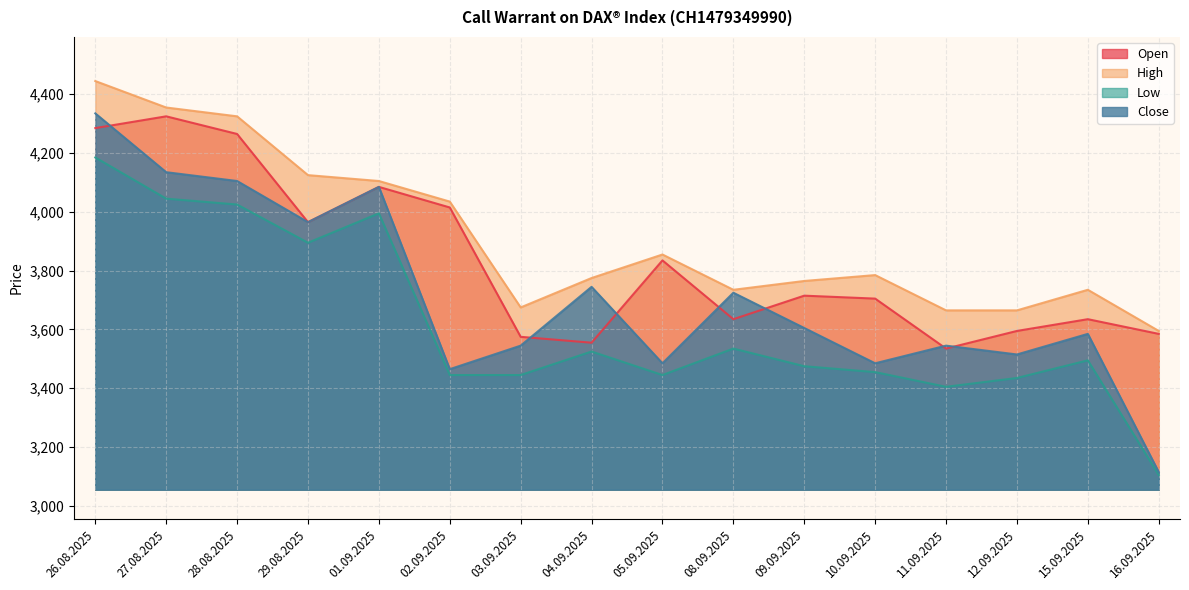

How many values in the High series exceed 3785?

7